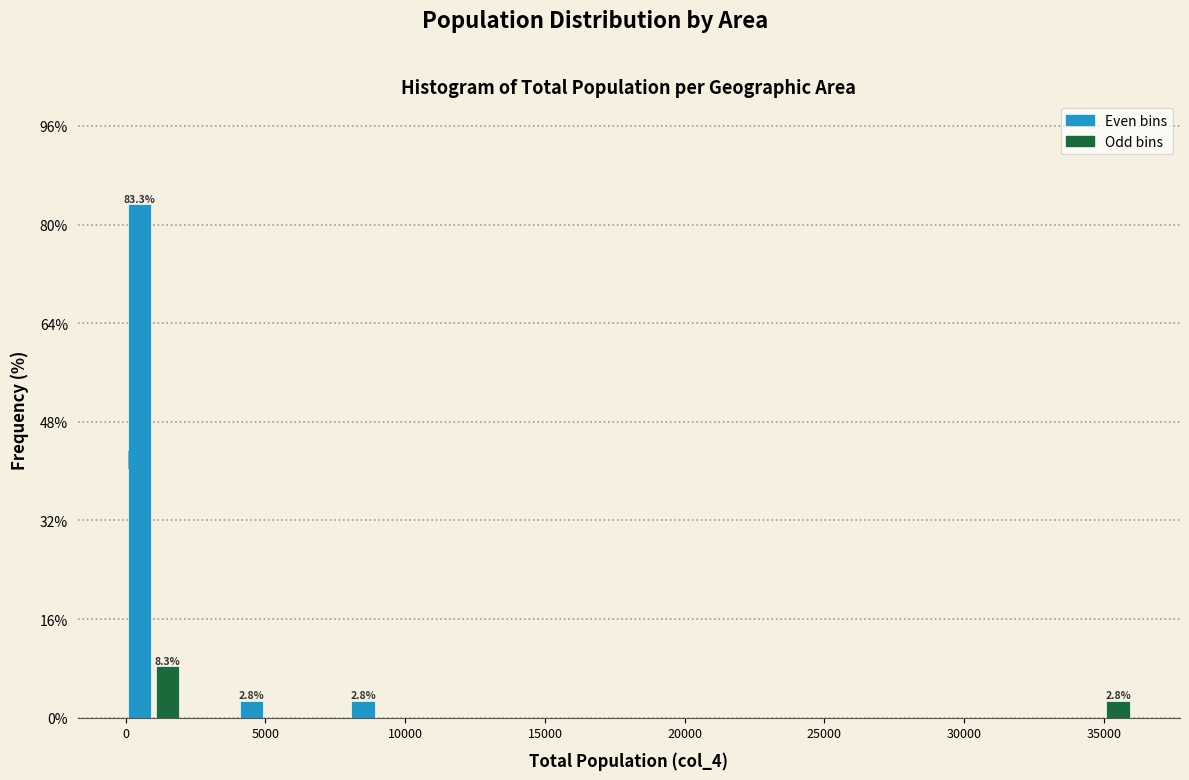

Read against the x-axis, roughly where is the centre of the tallest bar?

500